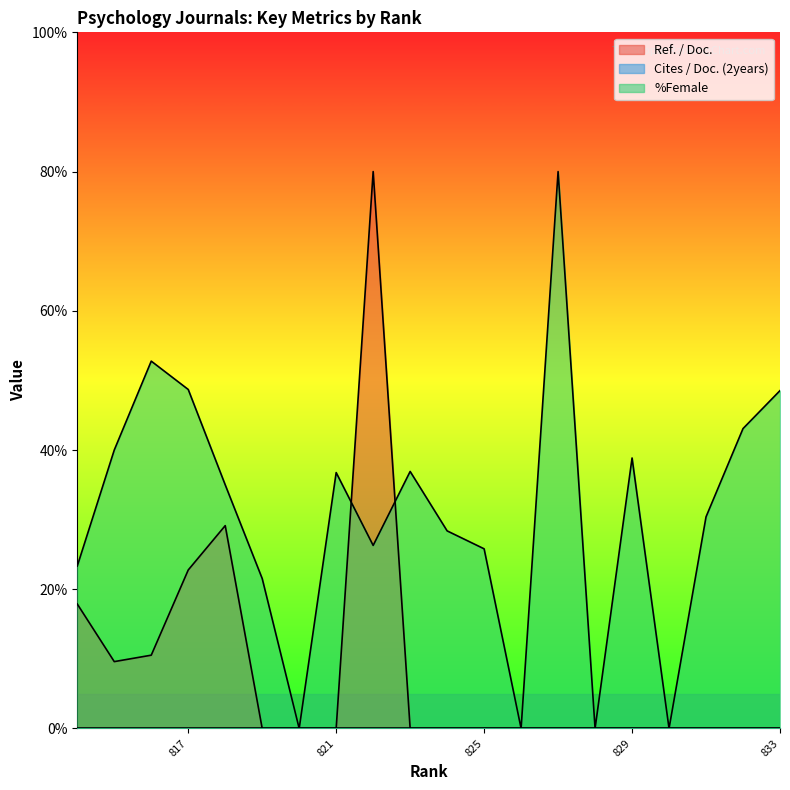

What is the difference between the maximum and second lowest values in the Ref. / Doc. series?

80.0